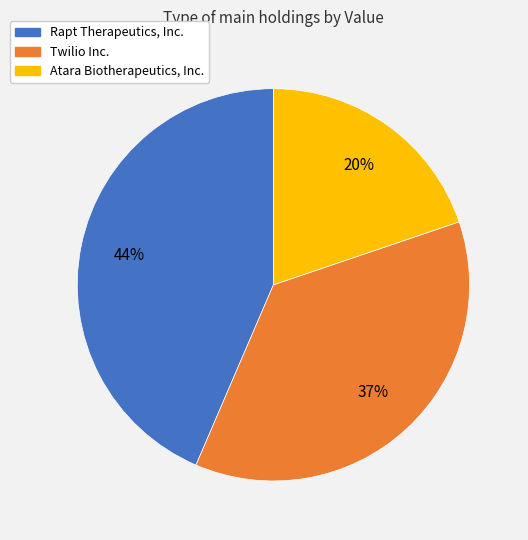

Is there a majority slice in this chart?

No